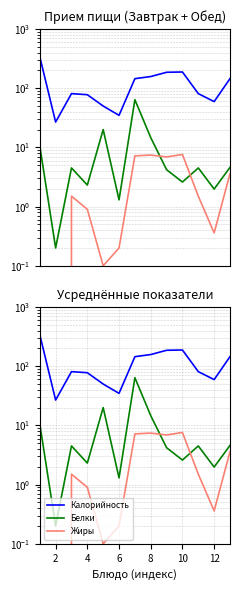

What is the total value across all series at 2?

27.0